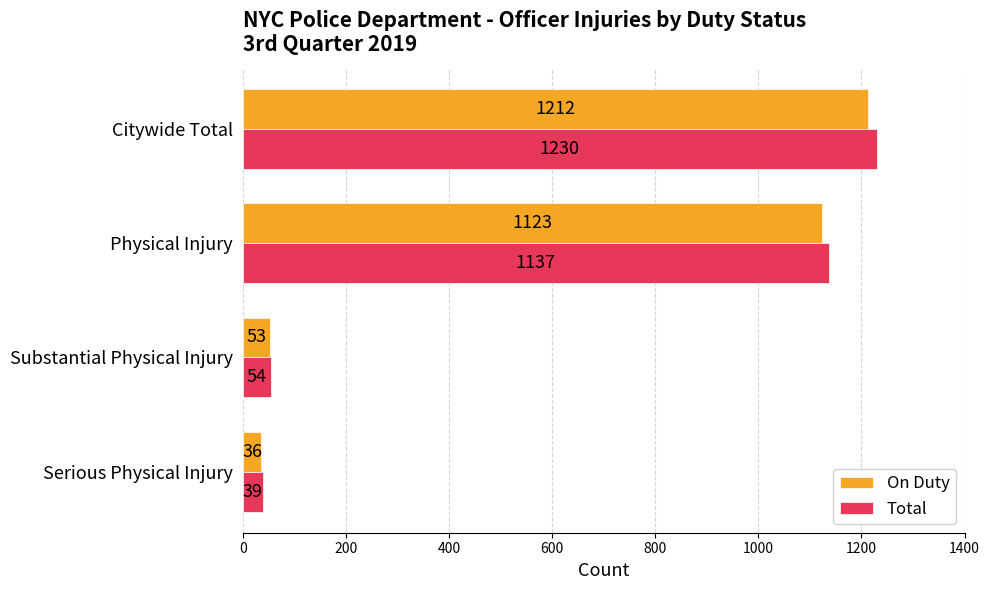

What is the sum of all Total values?

2460